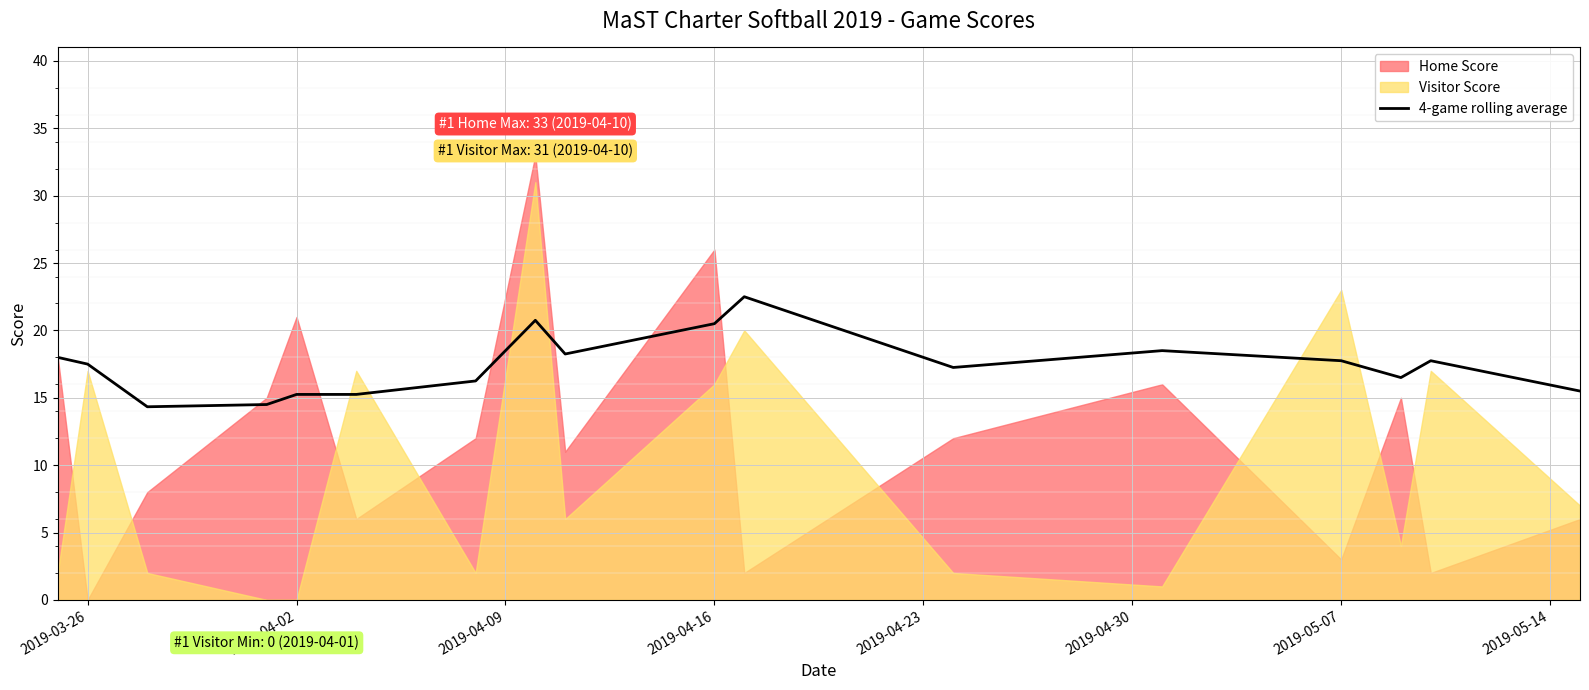

What is the minimum value for 4-game rolling average?

14.3